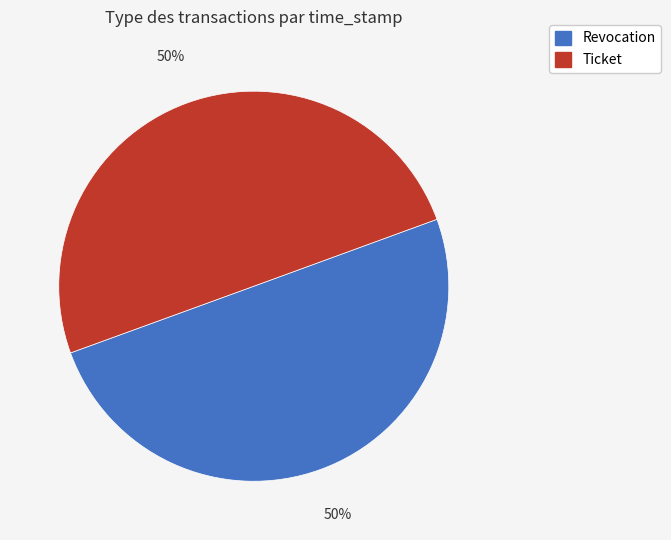

What is the ratio of the value at Revocation to the value at Ticket?

1.0